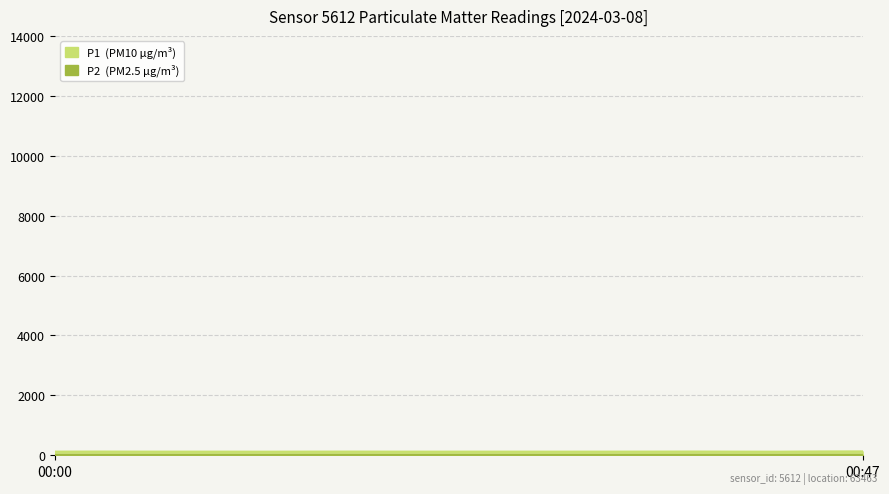

What are all the series names shown in the legend?

P1, P2